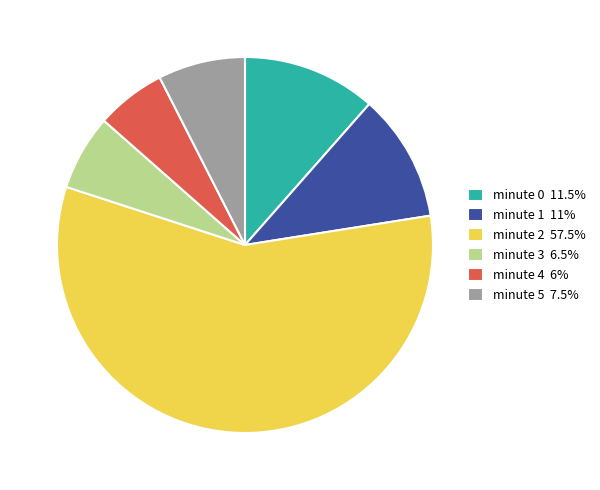

Is minute 2 the majority of the pie?

Yes